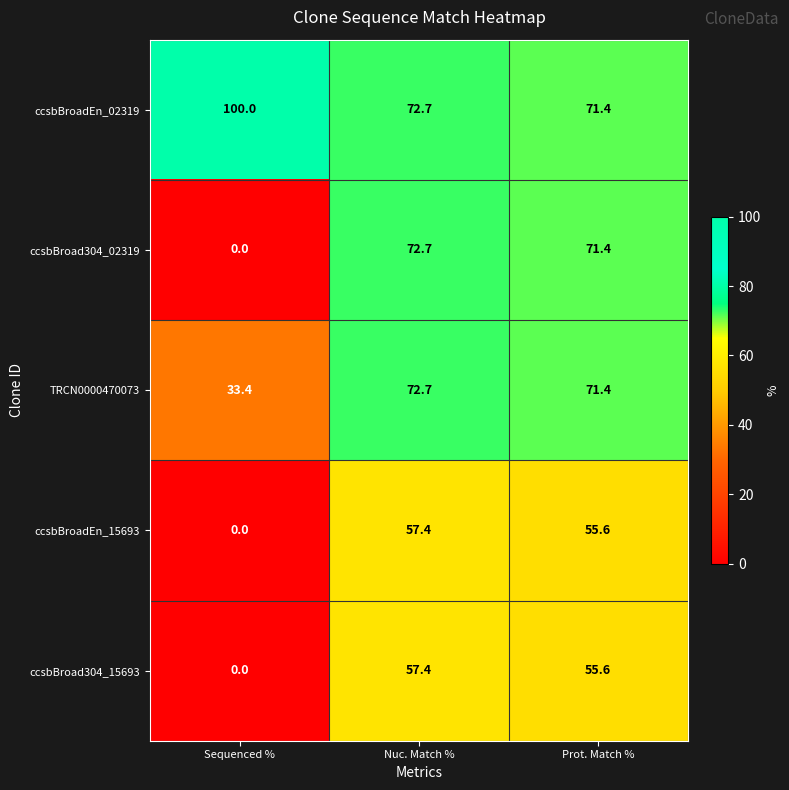

What is the spread (max minus min) of values at Prot. Match %?

15.8